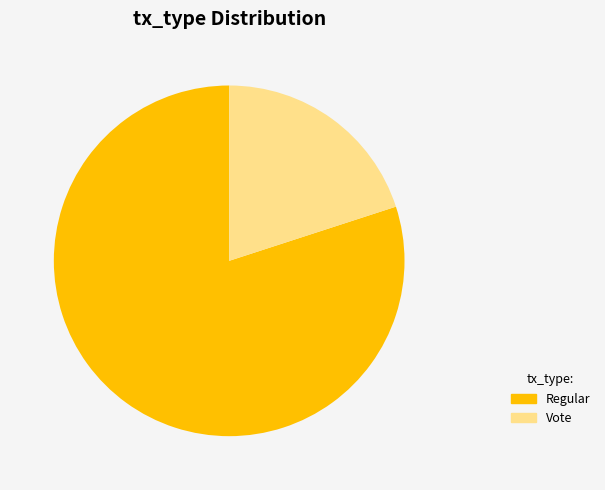

Combined, do Regular and Vote account for over 50%?

Yes